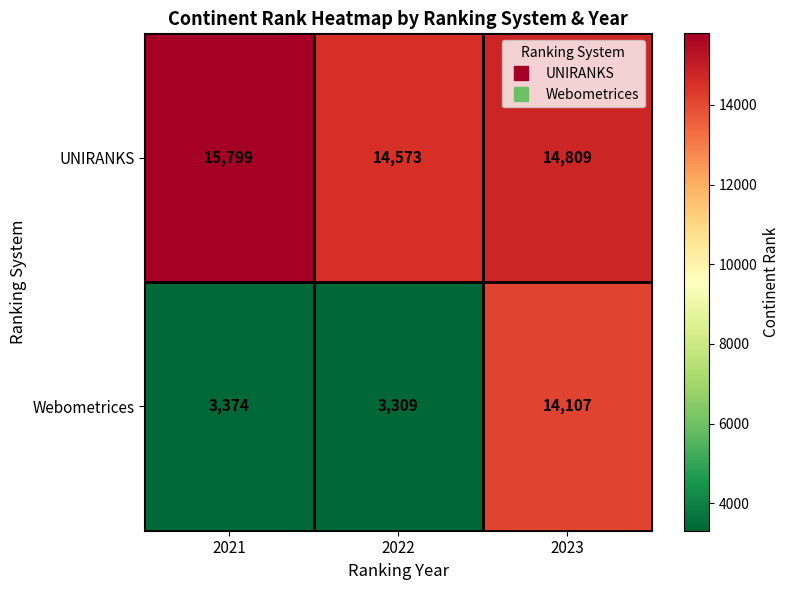

At 2023, list the series in order from largest to smallest.

UNIRANKS, Webometrices